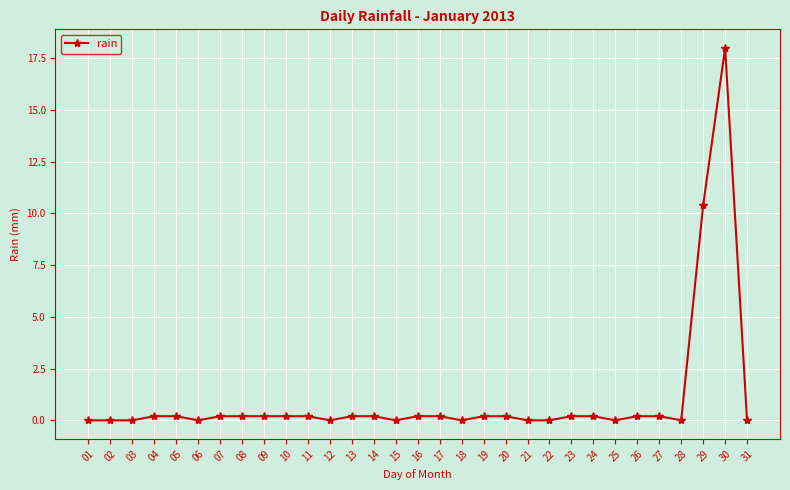

What is the difference between the second highest and second lowest values?

10.4